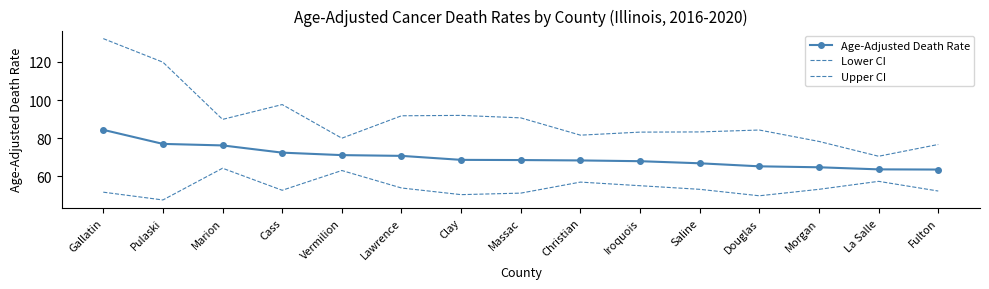

List the series in order of their peak value, lowest first.

Lower CI, Age-Adjusted Death Rate, Upper CI